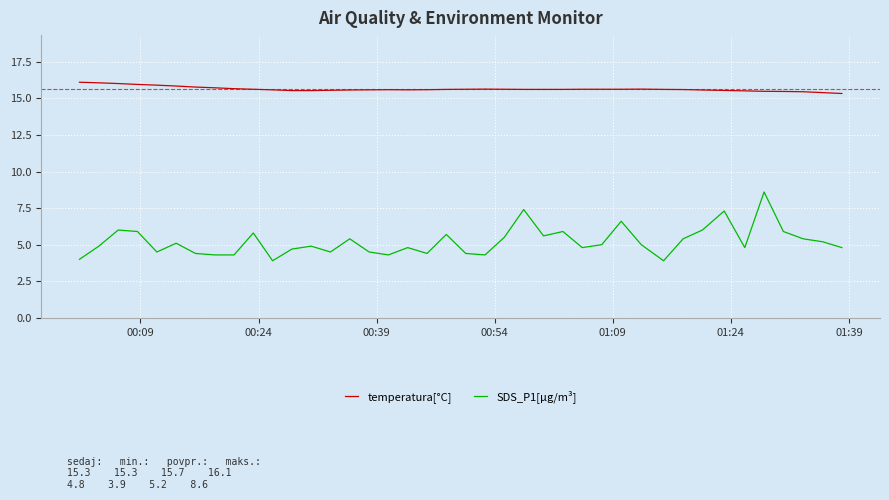

Rank the series by their maximum value, from highest to lowest.

temperatura[°C], SDS_P1[μg/m³]